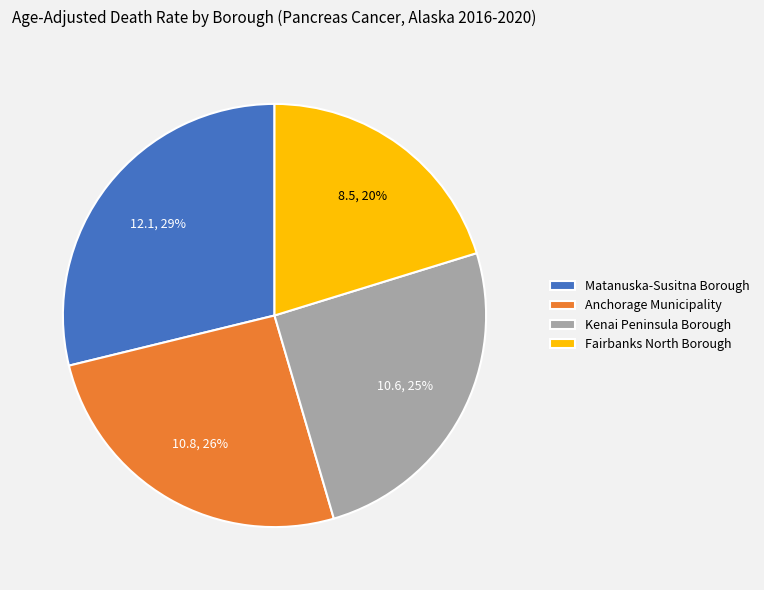

How many slices are in this pie chart?

4